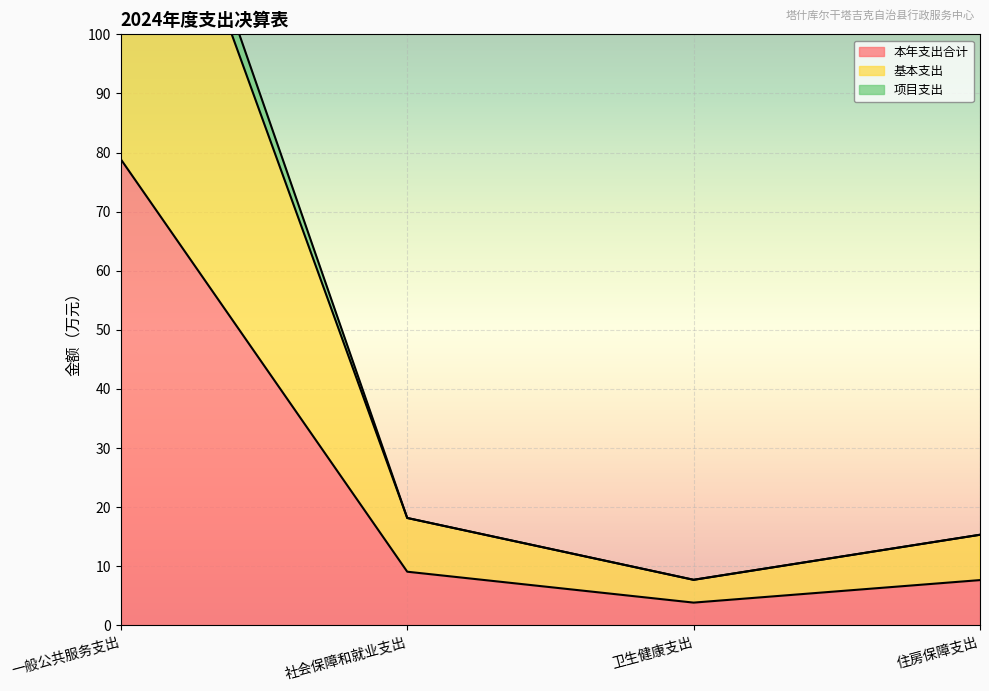

Reading left to right, list all the values displayed in this chart.

本年支出合计: 78.9	9.1	3.9	7.7
基本支出: 151.7	18.2	7.7	15.3
项目支出: 157.7	18.2	7.7	15.3